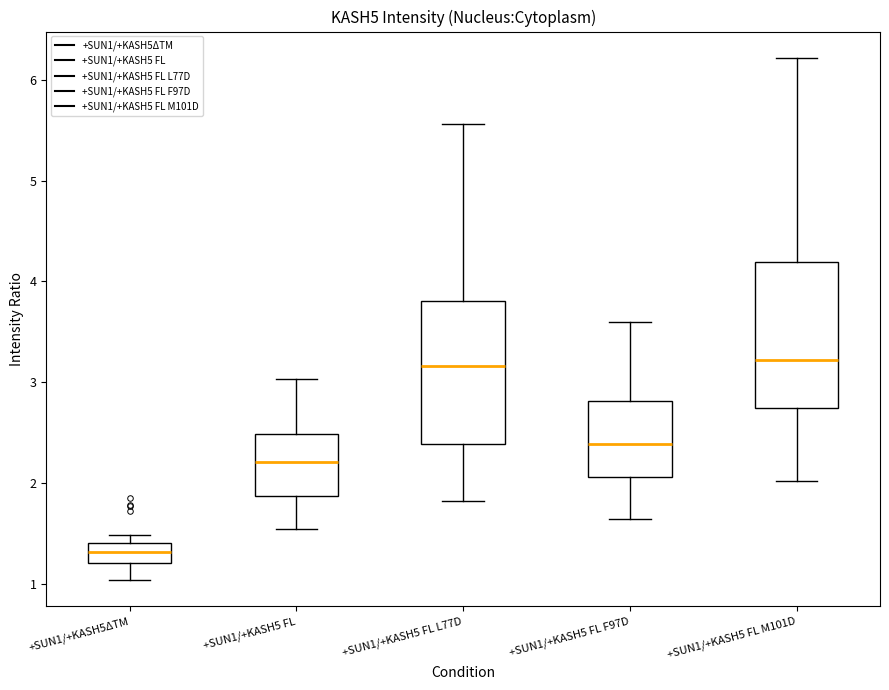

Reading left to right, transcribe this box plot: for each box, give where its median line is, the range the box spans, and where its two whiskers end, as read against the y-axis. The values are not printed on the chart, so give them approximately, as read against the axis.

+SUN1/+KASH5ΔTM: median 1.3, box 1.2 to 1.4, whiskers 1.0 to 1.5
+SUN1/+KASH5 FL: median 2.2, box 1.9 to 2.5, whiskers 1.5 to 3.0
+SUN1/+KASH5 FL L77D: median 3.2, box 2.4 to 3.8, whiskers 1.8 to 5.6
+SUN1/+KASH5 FL F97D: median 2.4, box 2.1 to 2.8, whiskers 1.6 to 3.6
+SUN1/+KASH5 FL M101D: median 3.2, box 2.7 to 4.2, whiskers 2.0 to 6.2